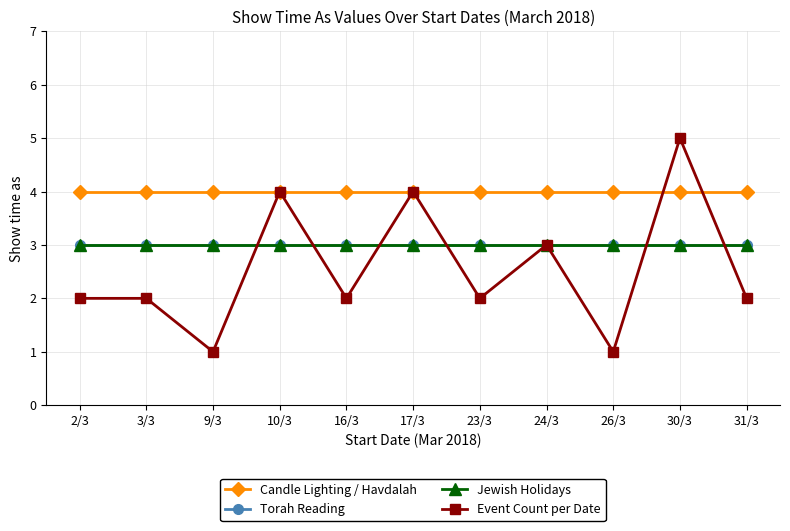

What is the total value across all series at 31/3?

12